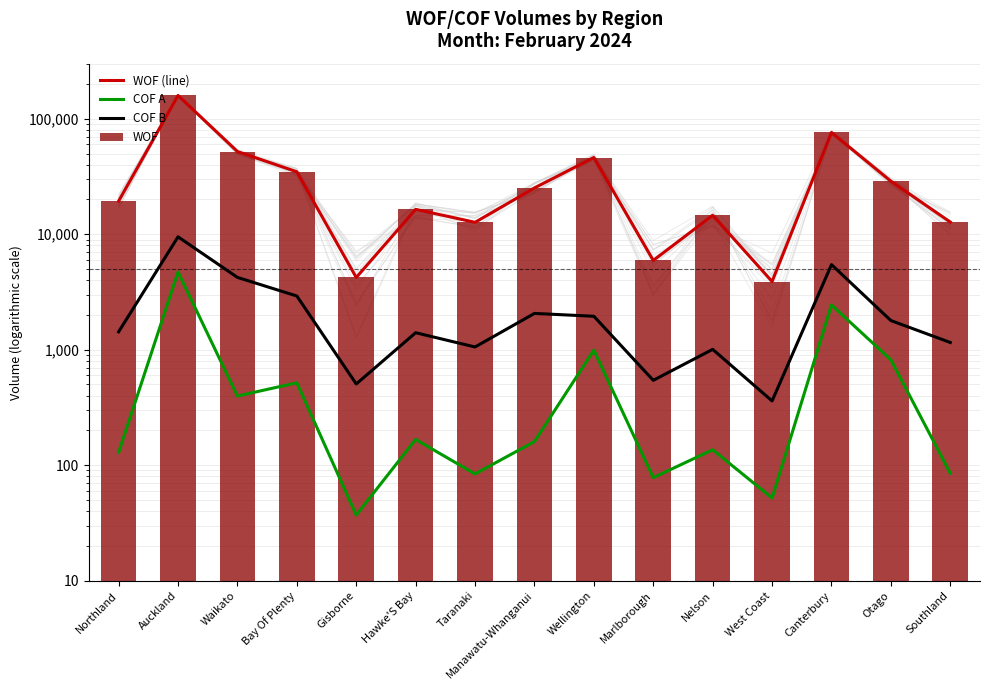

Which category has the highest value across all series?

Auckland